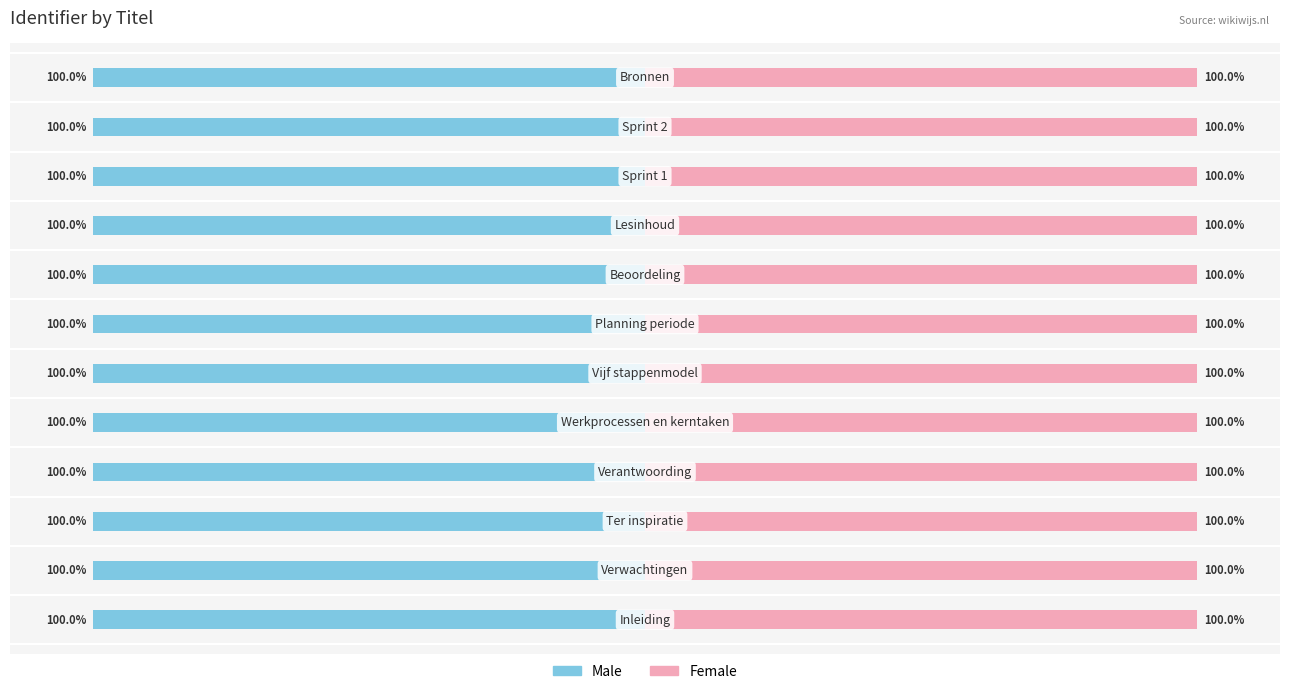

How many categories are shown in the chart?

12